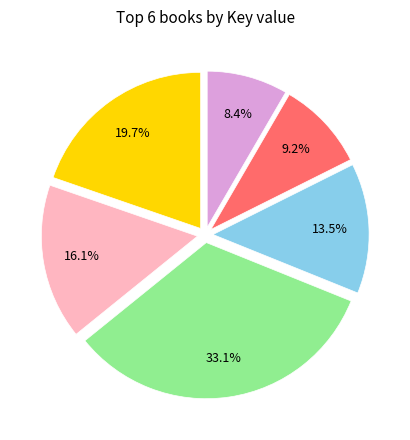

Is there any slice that represents more than half of the pie?

No